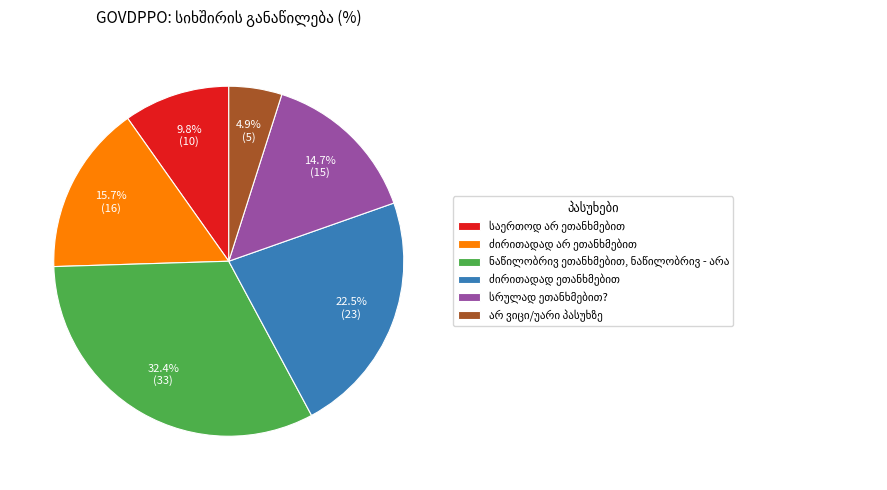

Does any single category account for the majority?

No